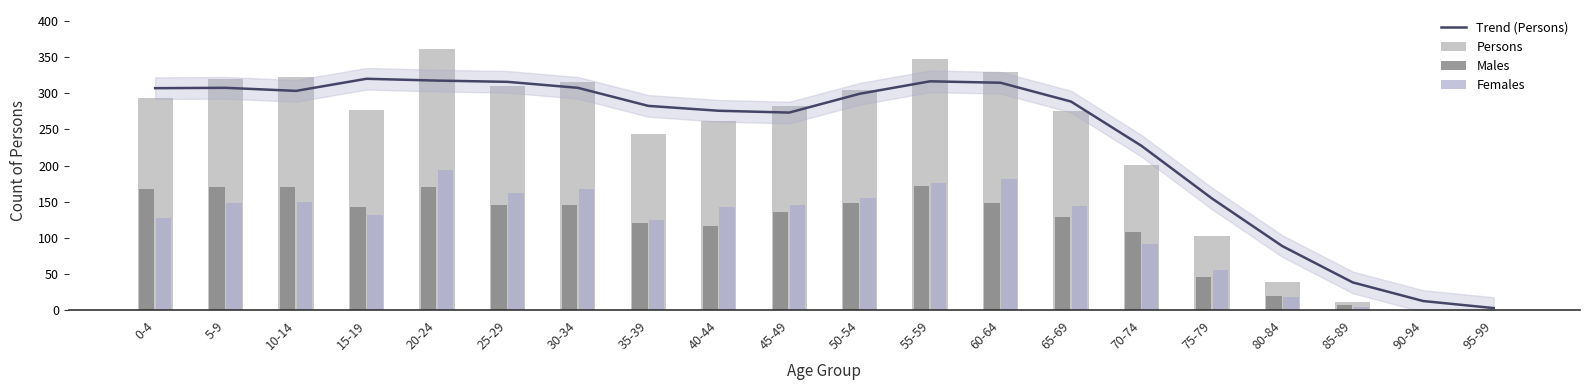

Which series has the largest range (max minus min)?

Persons